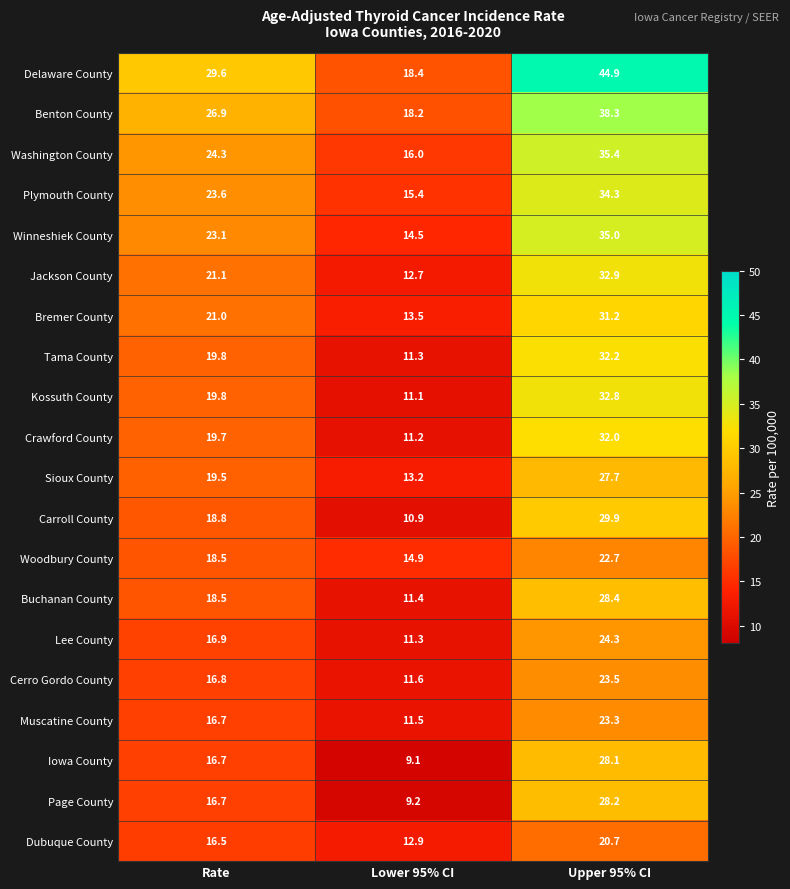

Where does the Dubuque County series first go above 16?

Rate